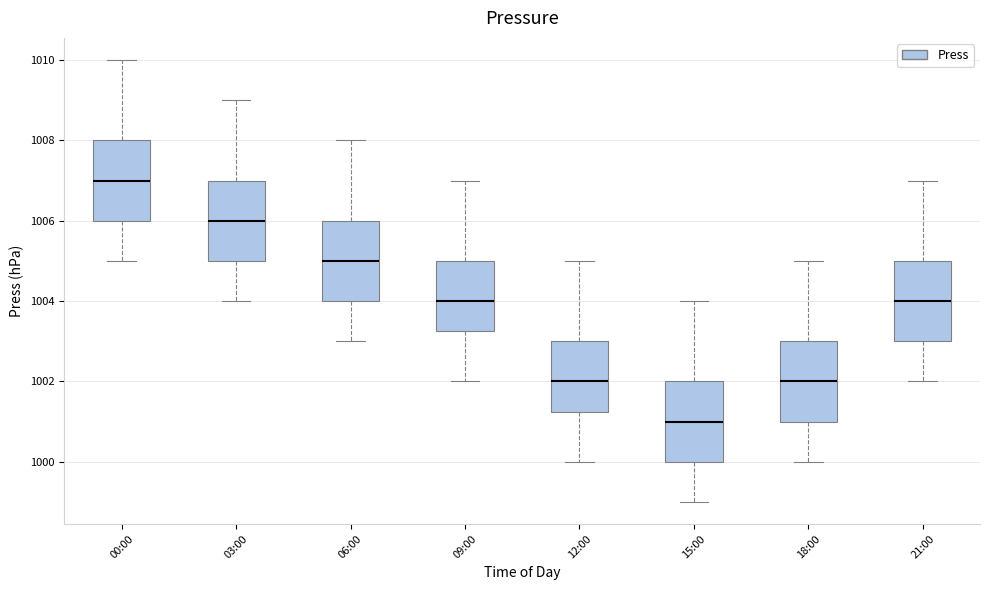

Where is the lower edge of the box for 15:00 on the y-axis? The values are not printed on the chart, so give them approximately, as read against the axis.

1000.0